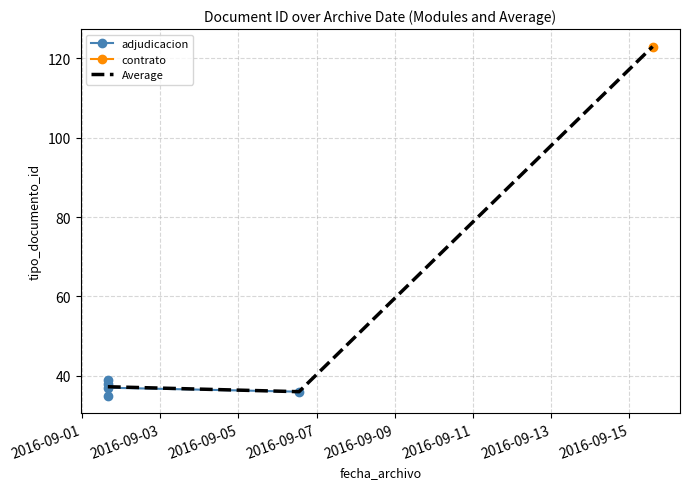

Rank the categories by value from highest to lowest.

2016-09-15 14:16:12, 2016-09-01 15:52:24, 2016-09-01 15:52:24, 2016-09-01 15:52:24, 2016-09-06 13:13:39, 2016-09-01 15:52:24